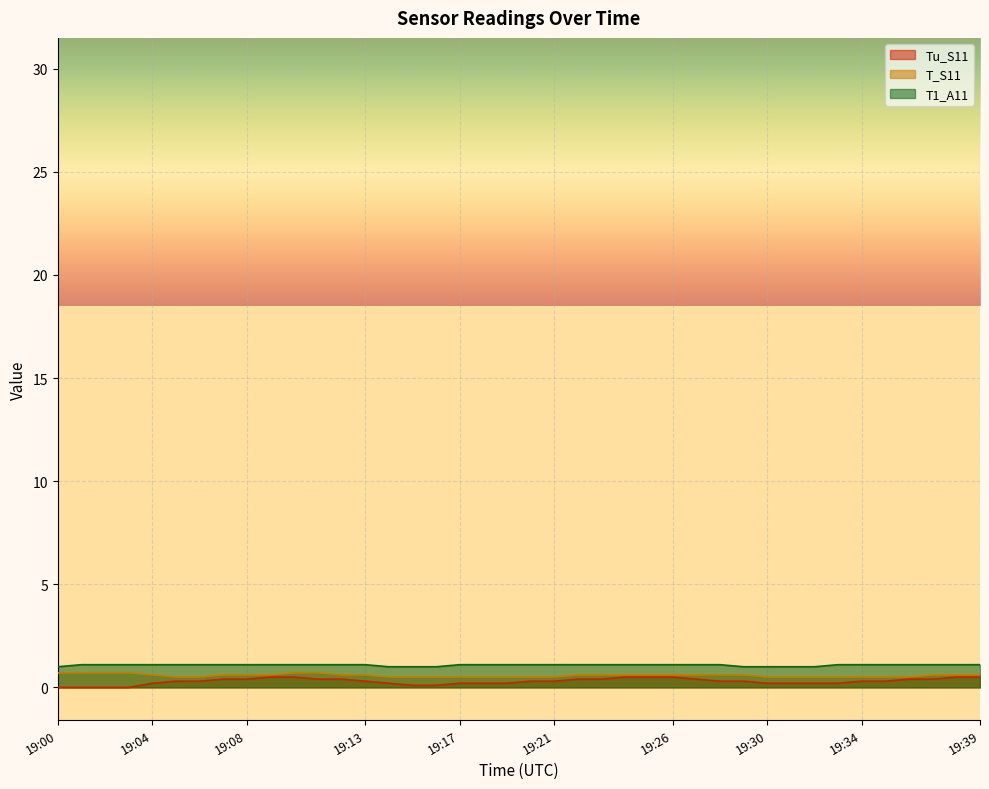

Is the value of T_S11 at 19:20 greater than the value of T1_A11 at 19:04?

No